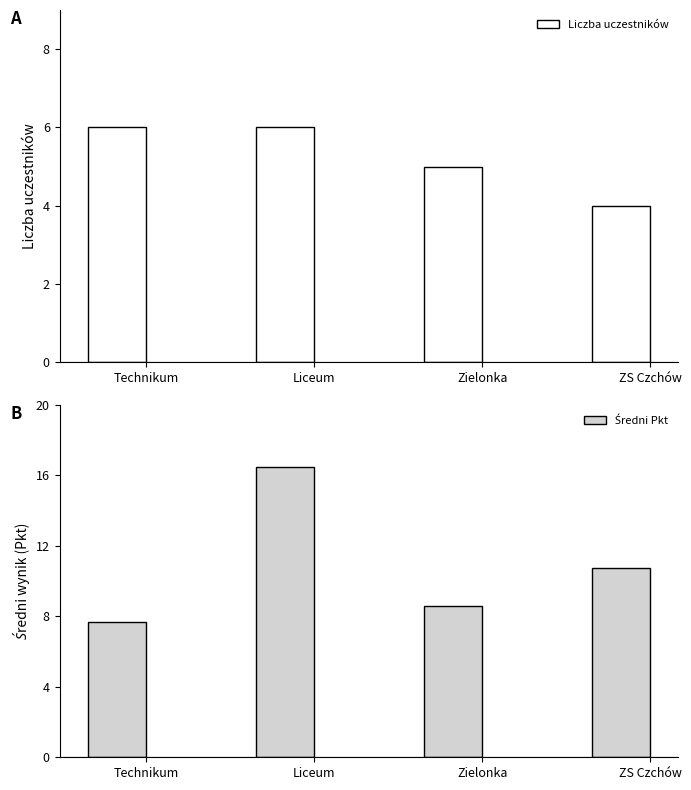

What is the label of the 4th bar from the left?

ZS Czchów